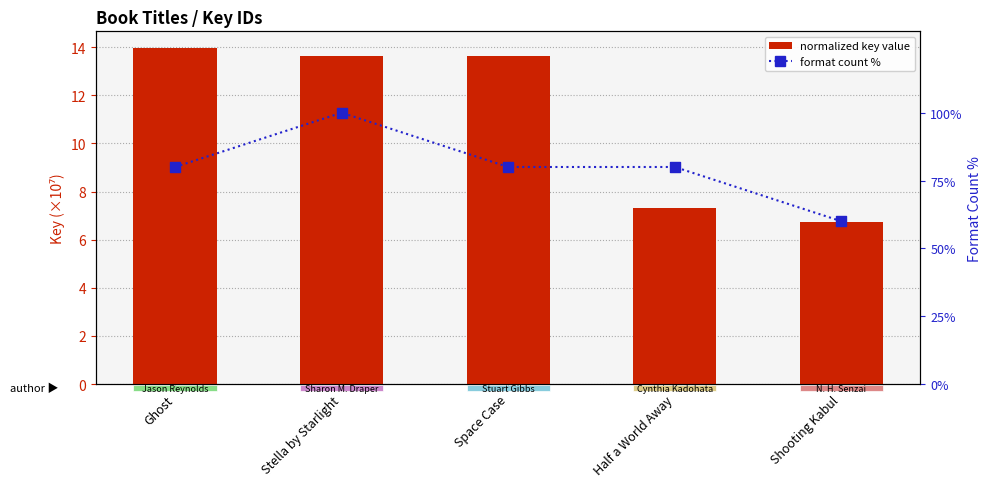

Which series reaches the minimum Y coordinate?

normalized key value